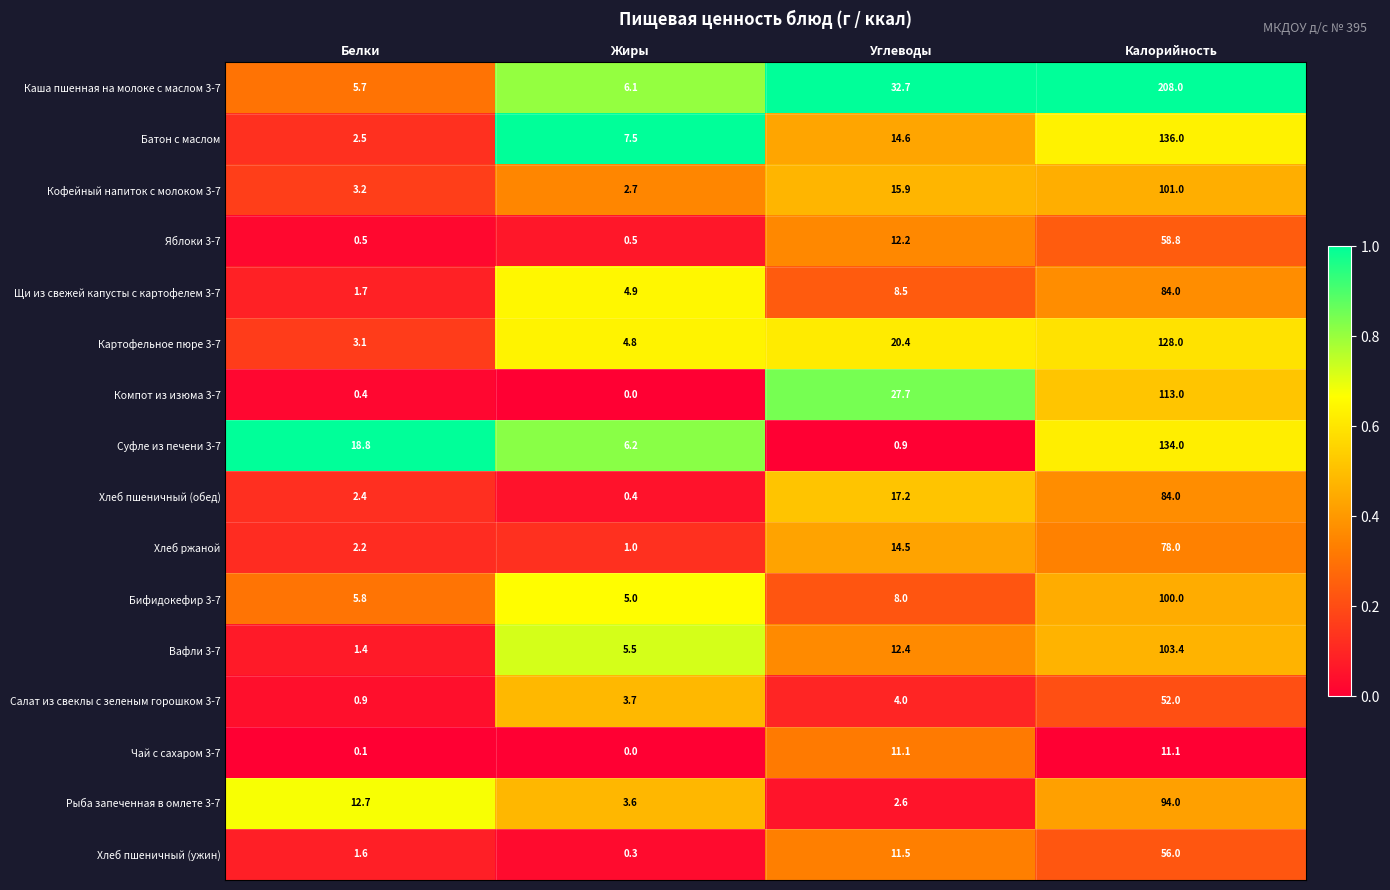

At which label is Бифидокефир 3-7 closest to 52?

Углеводы